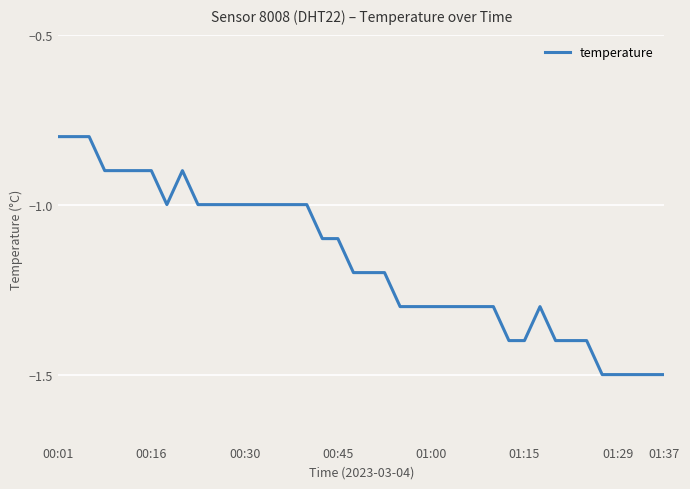

Count the number of categories in the chart.

40